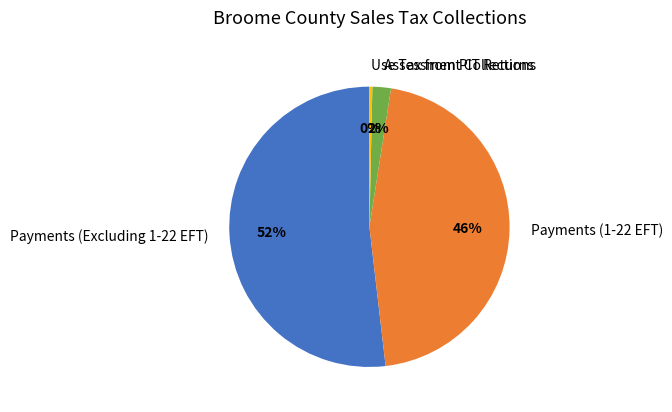

Between Payments (1-22 EFT) and Payments (Excluding 1-22 EFT), which is larger?

Payments (Excluding 1-22 EFT)